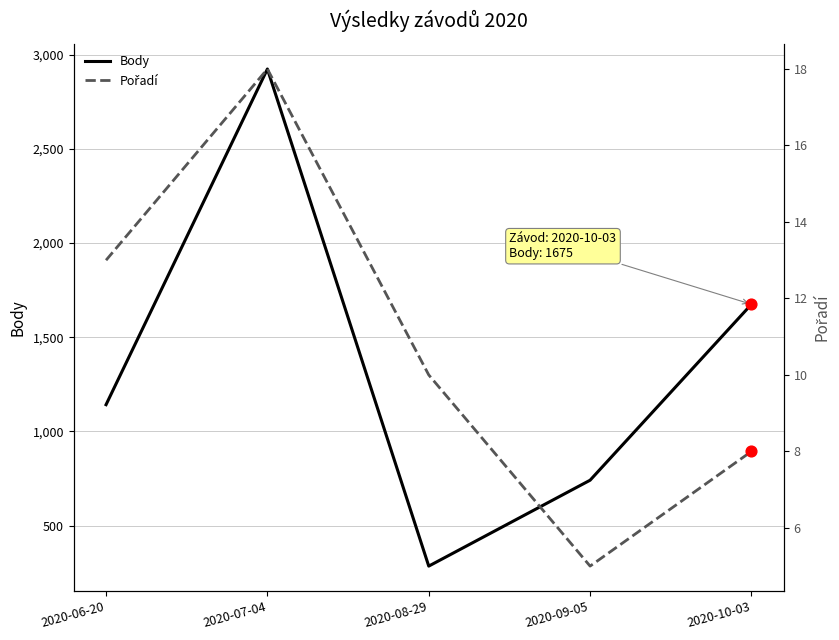

Is the value of Pořadí at 2020-10-03 greater than the value of Body at 2020-07-04?

No